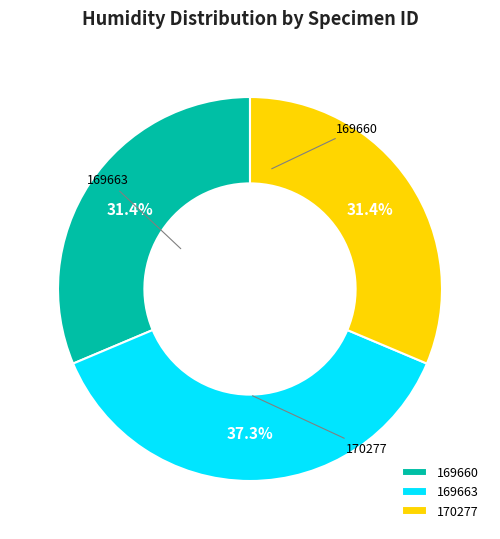

Which slice is the largest?

169663